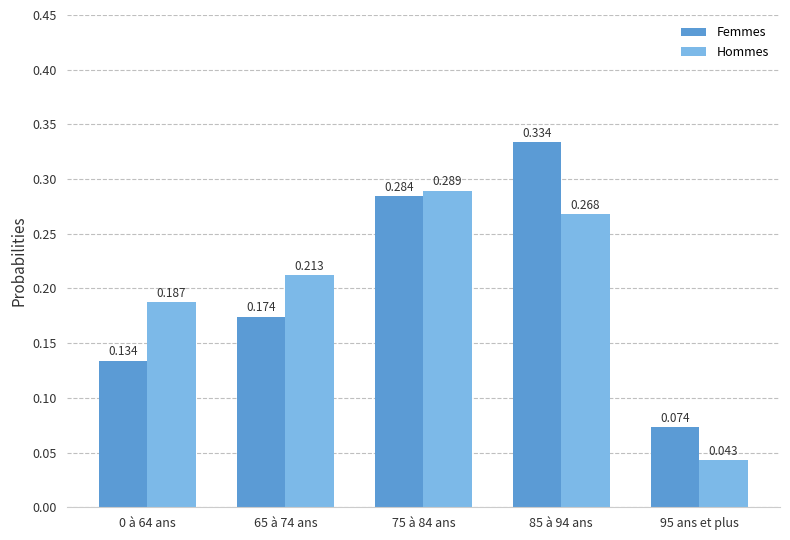

List the series in order of their peak value, lowest first.

Hommes, Femmes